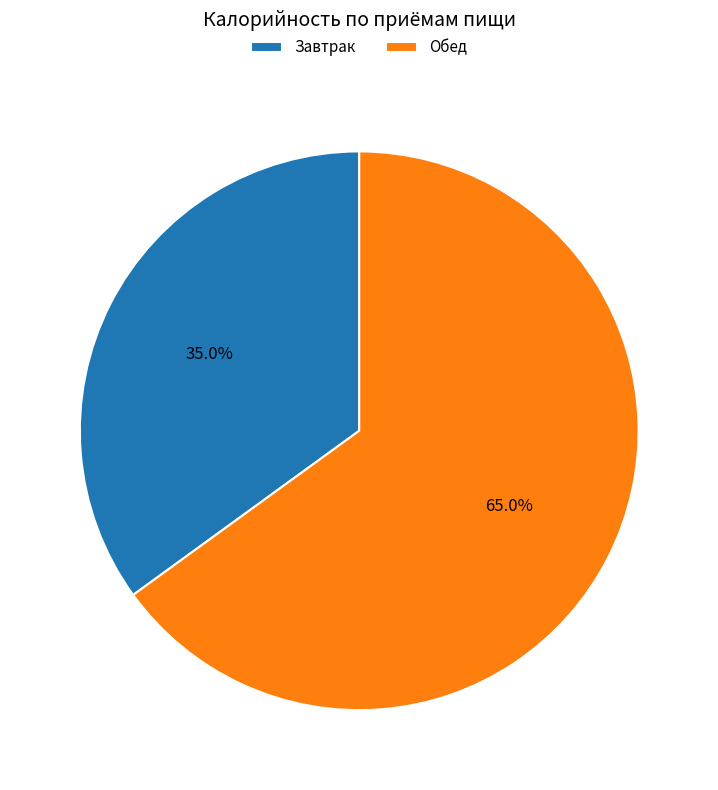

What is the largest slice in the pie chart?

Обед